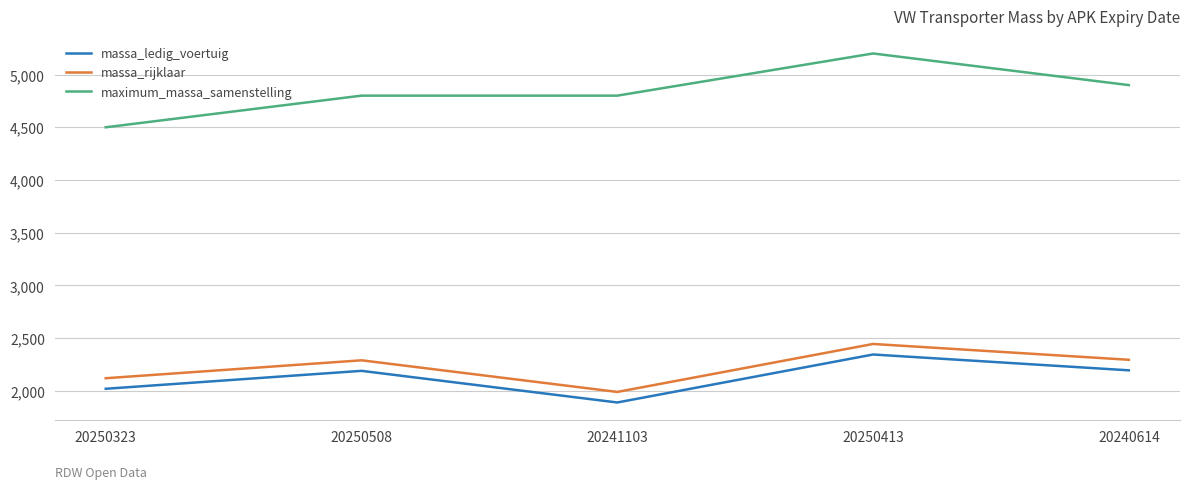

How many lines are shown in the chart?

3